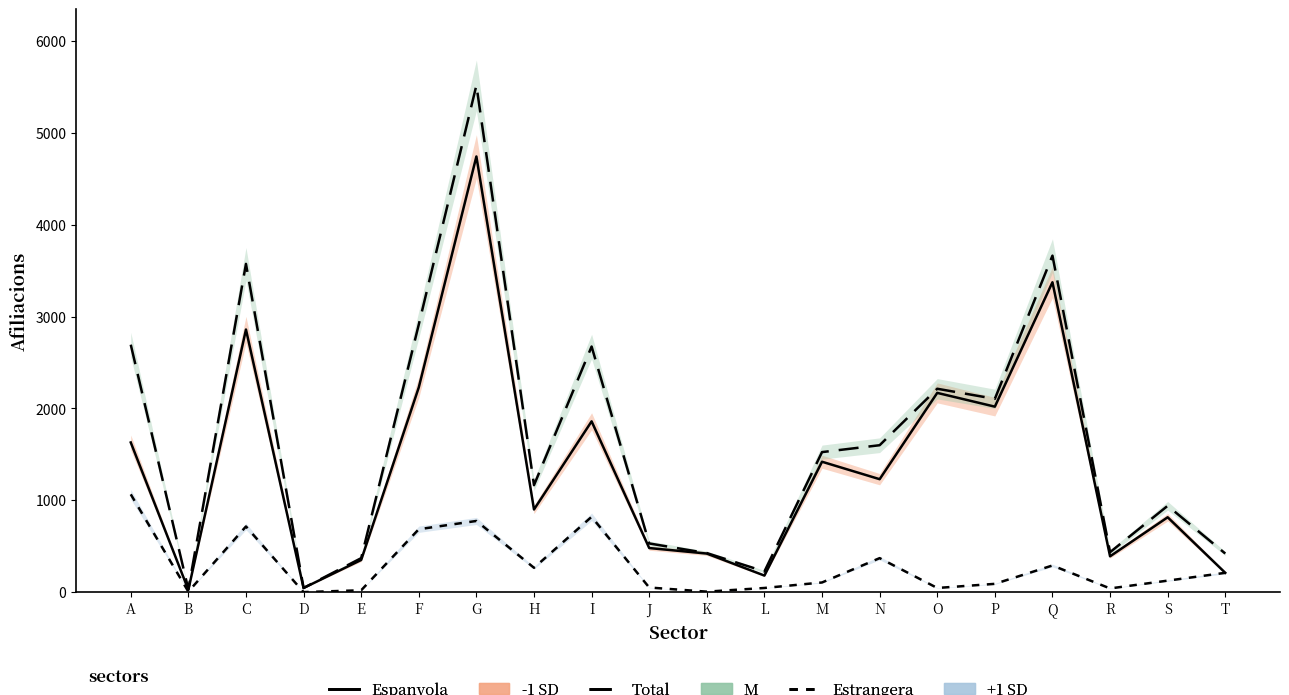

What is the approximate value of Espanyola at G?

4745